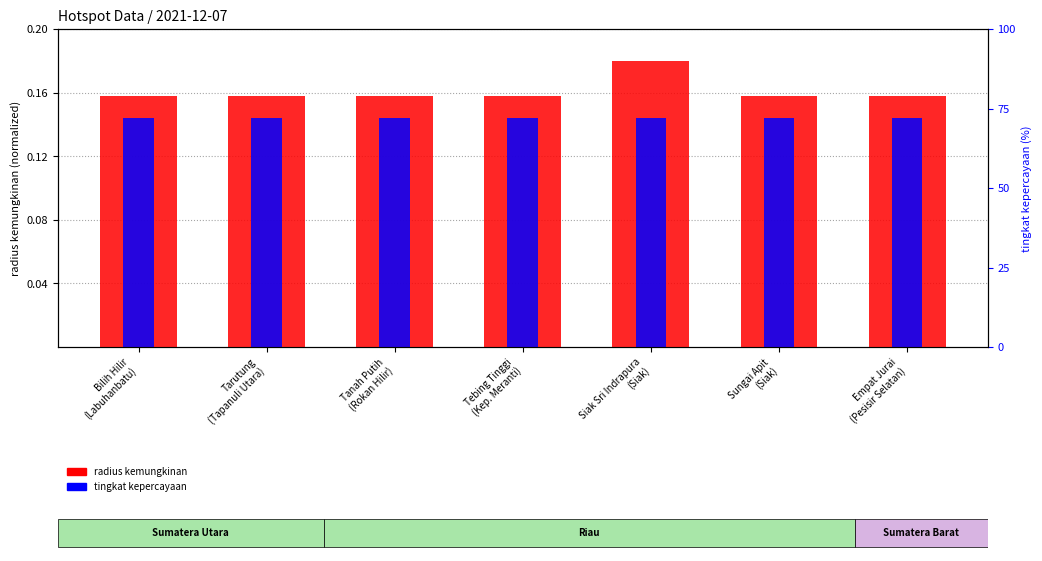

The radius kemungkinan series shows 0.3 at Tanah Putih
(Rokan Hilir). True or false?

False